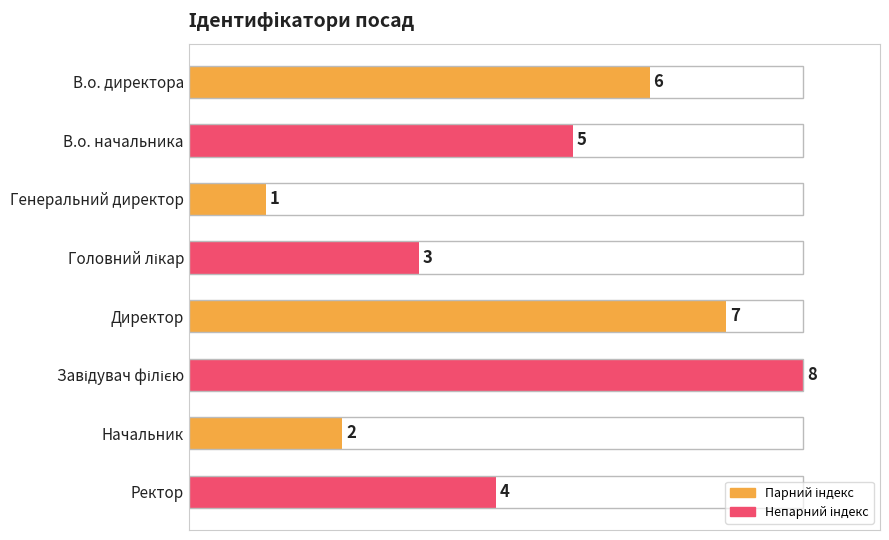

What is the greatest value displayed?

8